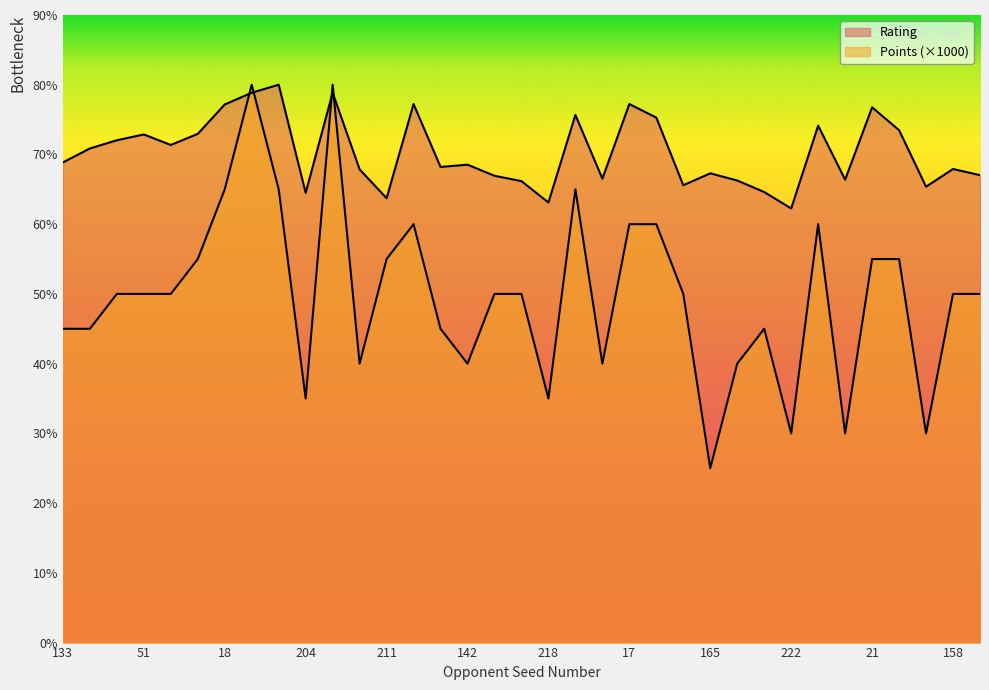

At 70, list the series in order from smallest to largest.

Points, Rating